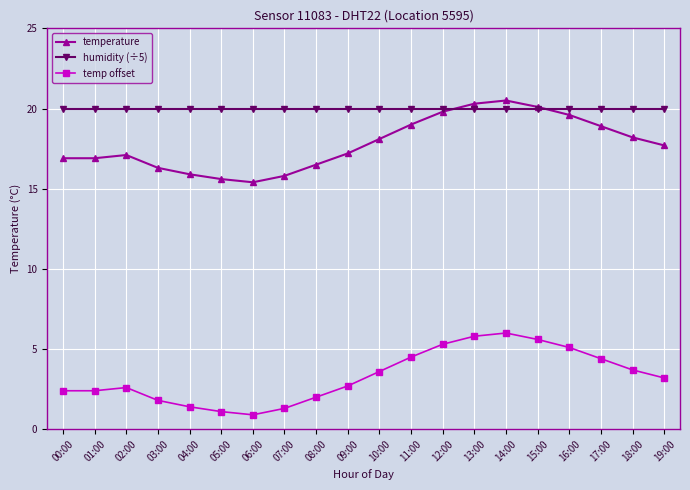

What is the sum of all temperature values?

355.8